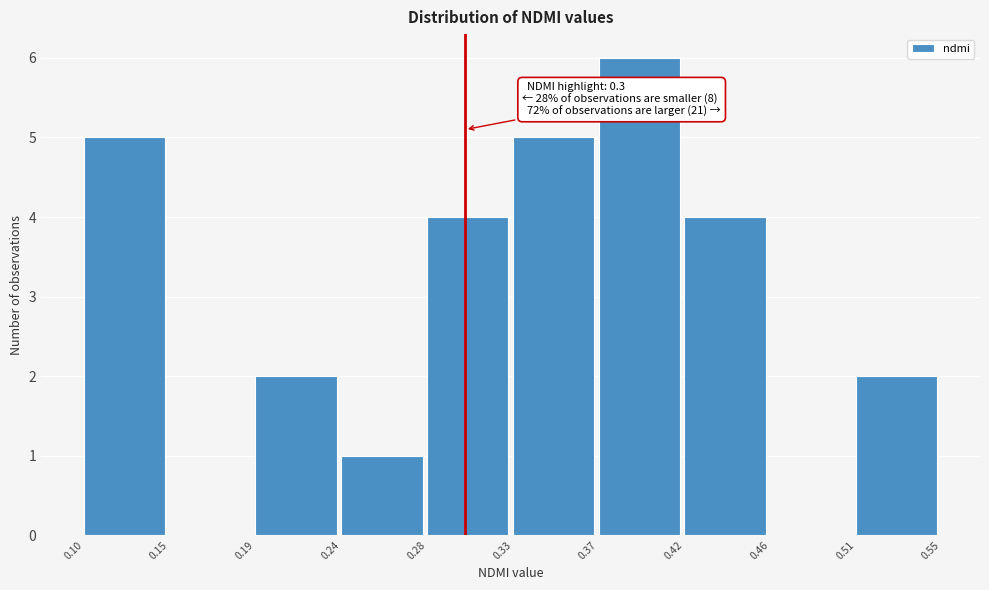

Reading left to right, what are all the values shown in this chart?

0.10=5	0.15=0	0.19=2	0.24=1	0.28=4	0.33=5	0.37=6	0.42=4	0.46=0	0.51=2